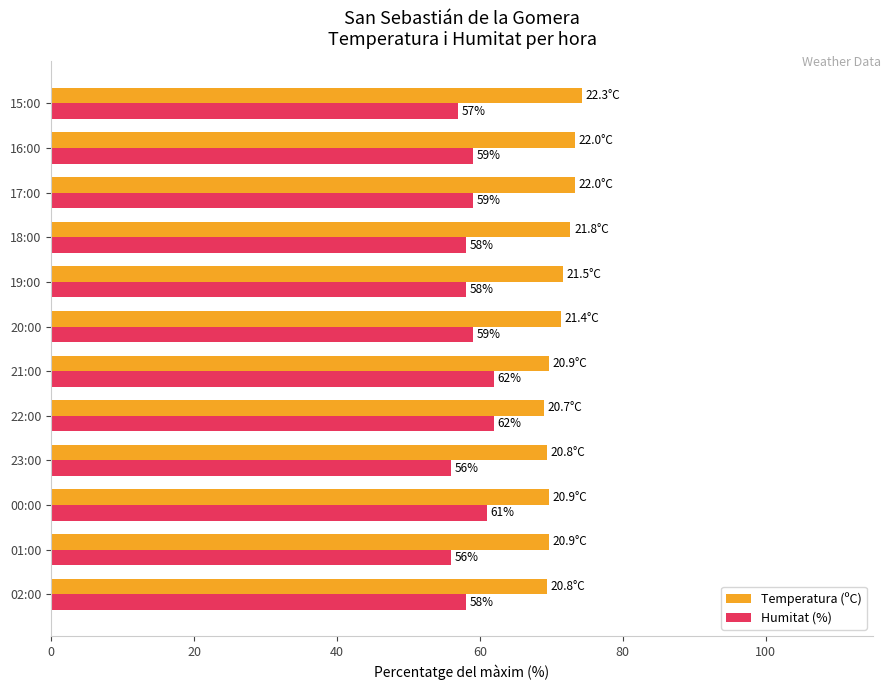

How many series are shown in this chart?

2